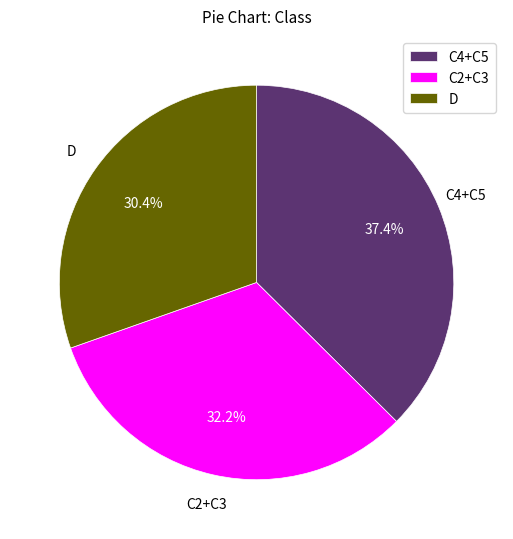

Rank the categories by value from lowest to highest.

D, C2+C3, C4+C5